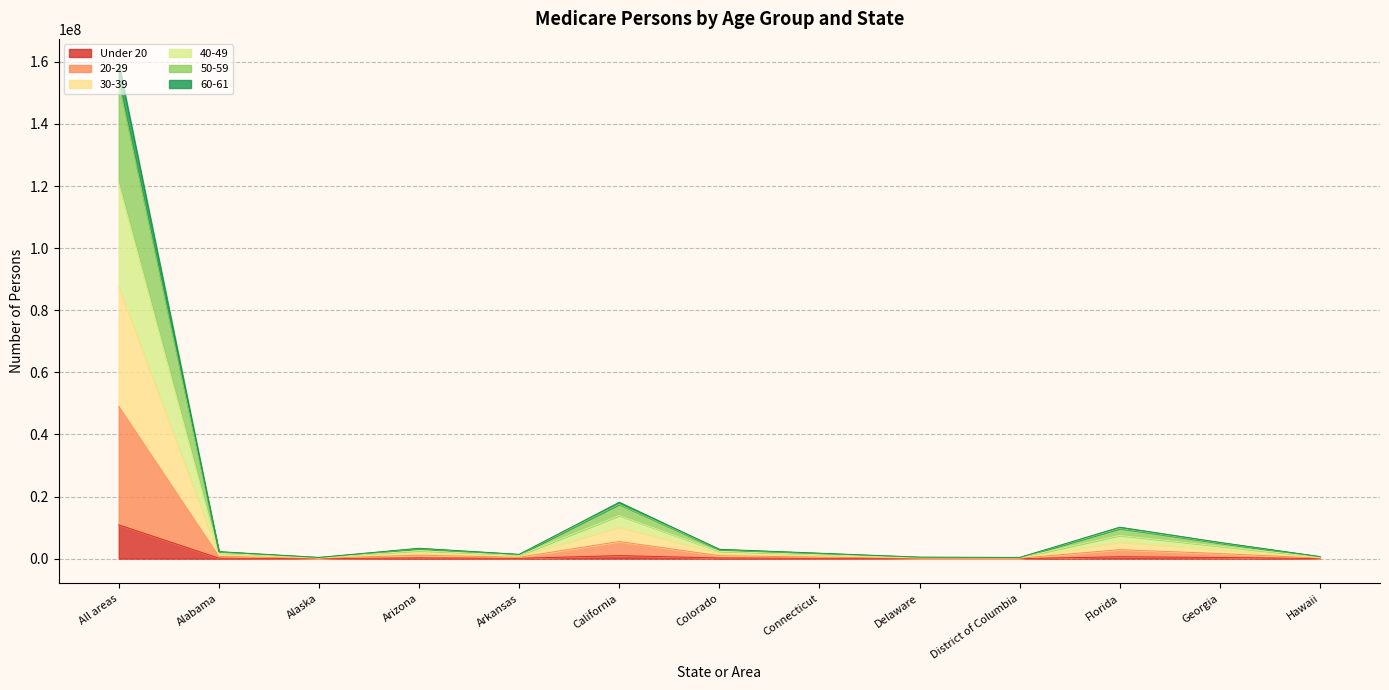

Which category has the highest value in the Under 20 series?

All areas